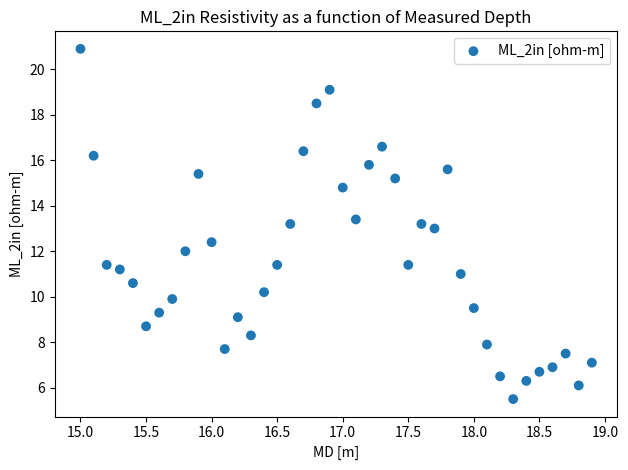

What is the range of Y values (max minus min)?

15.4